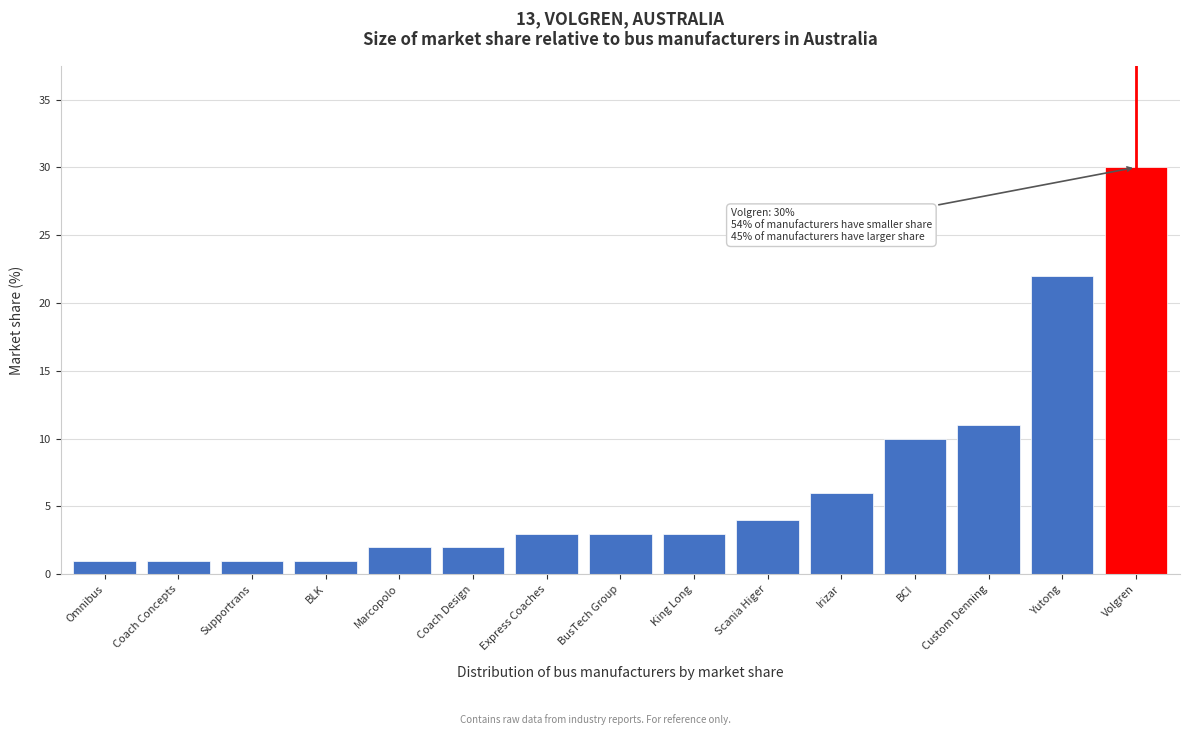

Reading left to right, list all the values displayed in this chart.

1	1	1	1	2	2	3	3	3	4	6	10	11	22	30